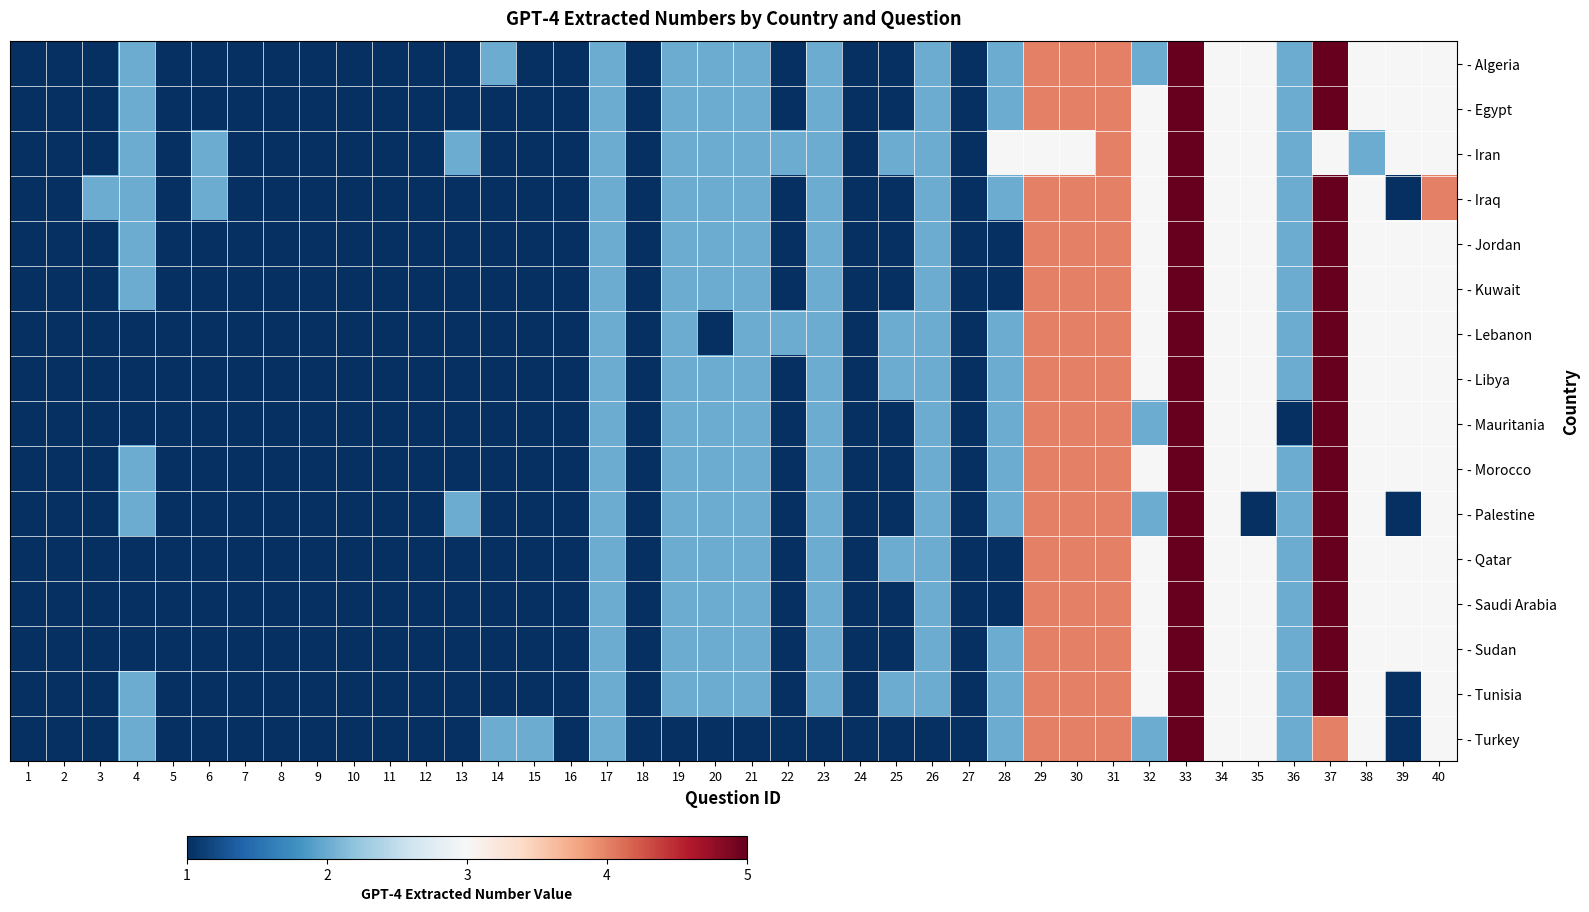

Reading left to right, transcribe all the data shown in this chart.

- Algeria: 1=1	2=1	3=1	4=2	5=1	6=1	7=1	8=1	9=1	10=1	11=1	12=1	13=1	14=2	15=1	16=1	17=2	18=1	19=2	20=2	21=2	22=1	23=2	24=1	25=1	26=2	27=1	28=2	29=4	30=4	31=4	32=2	33=5	34=3	35=3	36=2	37=5	38=3	39=3	40=3
- Egypt: 1=1	2=1	3=1	4=2	5=1	6=1	7=1	8=1	9=1	10=1	11=1	12=1	13=1	14=1	15=1	16=1	17=2	18=1	19=2	20=2	21=2	22=1	23=2	24=1	25=1	26=2	27=1	28=2	29=4	30=4	31=4	32=3	33=5	34=3	35=3	36=2	37=5	38=3	39=3	40=3
- Iran: 1=1	2=1	3=1	4=2	5=1	6=2	7=1	8=1	9=1	10=1	11=1	12=1	13=2	14=1	15=1	16=1	17=2	18=1	19=2	20=2	21=2	22=2	23=2	24=1	25=2	26=2	27=1	28=3	29=3	30=3	31=4	32=3	33=5	34=3	35=3	36=2	37=3	38=2	39=3	40=3
- Iraq: 1=1	2=1	3=2	4=2	5=1	6=2	7=1	8=1	9=1	10=1	11=1	12=1	13=1	14=1	15=1	16=1	17=2	18=1	19=2	20=2	21=2	22=1	23=2	24=1	25=1	26=2	27=1	28=2	29=4	30=4	31=4	32=3	33=5	34=3	35=3	36=2	37=5	38=3	39=1	40=4
- Jordan: 1=1	2=1	3=1	4=2	5=1	6=1	7=1	8=1	9=1	10=1	11=1	12=1	13=1	14=1	15=1	16=1	17=2	18=1	19=2	20=2	21=2	22=1	23=2	24=1	25=1	26=2	27=1	28=1	29=4	30=4	31=4	32=3	33=5	34=3	35=3	36=2	37=5	38=3	39=3	40=3
- Kuwait: 1=1	2=1	3=1	4=2	5=1	6=1	7=1	8=1	9=1	10=1	11=1	12=1	13=1	14=1	15=1	16=1	17=2	18=1	19=2	20=2	21=2	22=1	23=2	24=1	25=1	26=2	27=1	28=1	29=4	30=4	31=4	32=3	33=5	34=3	35=3	36=2	37=5	38=3	39=3	40=3
- Lebanon: 1=1	2=1	3=1	4=1	5=1	6=1	7=1	8=1	9=1	10=1	11=1	12=1	13=1	14=1	15=1	16=1	17=2	18=1	19=2	20=1	21=2	22=2	23=2	24=1	25=2	26=2	27=1	28=2	29=4	30=4	31=4	32=3	33=5	34=3	35=3	36=2	37=5	38=3	39=3	40=3
- Libya: 1=1	2=1	3=1	4=1	5=1	6=1	7=1	8=1	9=1	10=1	11=1	12=1	13=1	14=1	15=1	16=1	17=2	18=1	19=2	20=2	21=2	22=1	23=2	24=1	25=2	26=2	27=1	28=2	29=4	30=4	31=4	32=3	33=5	34=3	35=3	36=2	37=5	38=3	39=3	40=3
- Mauritania: 1=1	2=1	3=1	4=1	5=1	6=1	7=1	8=1	9=1	10=1	11=1	12=1	13=1	14=1	15=1	16=1	17=2	18=1	19=2	20=2	21=2	22=1	23=2	24=1	25=1	26=2	27=1	28=2	29=4	30=4	31=4	32=2	33=5	34=3	35=3	36=1	37=5	38=3	39=3	40=3
- Morocco: 1=1	2=1	3=1	4=2	5=1	6=1	7=1	8=1	9=1	10=1	11=1	12=1	13=1	14=1	15=1	16=1	17=2	18=1	19=2	20=2	21=2	22=1	23=2	24=1	25=1	26=2	27=1	28=2	29=4	30=4	31=4	32=3	33=5	34=3	35=3	36=2	37=5	38=3	39=3	40=3
- Palestine: 1=1	2=1	3=1	4=2	5=1	6=1	7=1	8=1	9=1	10=1	11=1	12=1	13=2	14=1	15=1	16=1	17=2	18=1	19=2	20=2	21=2	22=1	23=2	24=1	25=1	26=2	27=1	28=2	29=4	30=4	31=4	32=2	33=5	34=3	35=1	36=2	37=5	38=3	39=1	40=3
- Qatar: 1=1	2=1	3=1	4=1	5=1	6=1	7=1	8=1	9=1	10=1	11=1	12=1	13=1	14=1	15=1	16=1	17=2	18=1	19=2	20=2	21=2	22=1	23=2	24=1	25=2	26=2	27=1	28=1	29=4	30=4	31=4	32=3	33=5	34=3	35=3	36=2	37=5	38=3	39=3	40=3
- Saudi Arabia: 1=1	2=1	3=1	4=1	5=1	6=1	7=1	8=1	9=1	10=1	11=1	12=1	13=1	14=1	15=1	16=1	17=2	18=1	19=2	20=2	21=2	22=1	23=2	24=1	25=1	26=2	27=1	28=1	29=4	30=4	31=4	32=3	33=5	34=3	35=3	36=2	37=5	38=3	39=3	40=3
- Sudan: 1=1	2=1	3=1	4=1	5=1	6=1	7=1	8=1	9=1	10=1	11=1	12=1	13=1	14=1	15=1	16=1	17=2	18=1	19=2	20=2	21=2	22=1	23=2	24=1	25=1	26=2	27=1	28=2	29=4	30=4	31=4	32=3	33=5	34=3	35=3	36=2	37=5	38=3	39=3	40=3
- Tunisia: 1=1	2=1	3=1	4=2	5=1	6=1	7=1	8=1	9=1	10=1	11=1	12=1	13=1	14=1	15=1	16=1	17=2	18=1	19=2	20=2	21=2	22=1	23=2	24=1	25=2	26=2	27=1	28=2	29=4	30=4	31=4	32=3	33=5	34=3	35=3	36=2	37=5	38=3	39=1	40=3
- Turkey: 1=1	2=1	3=1	4=2	5=1	6=1	7=1	8=1	9=1	10=1	11=1	12=1	13=1	14=2	15=2	16=1	17=2	18=1	19=1	20=1	21=1	22=1	23=1	24=1	25=1	26=1	27=1	28=2	29=4	30=4	31=4	32=2	33=5	34=3	35=3	36=2	37=4	38=3	39=1	40=3